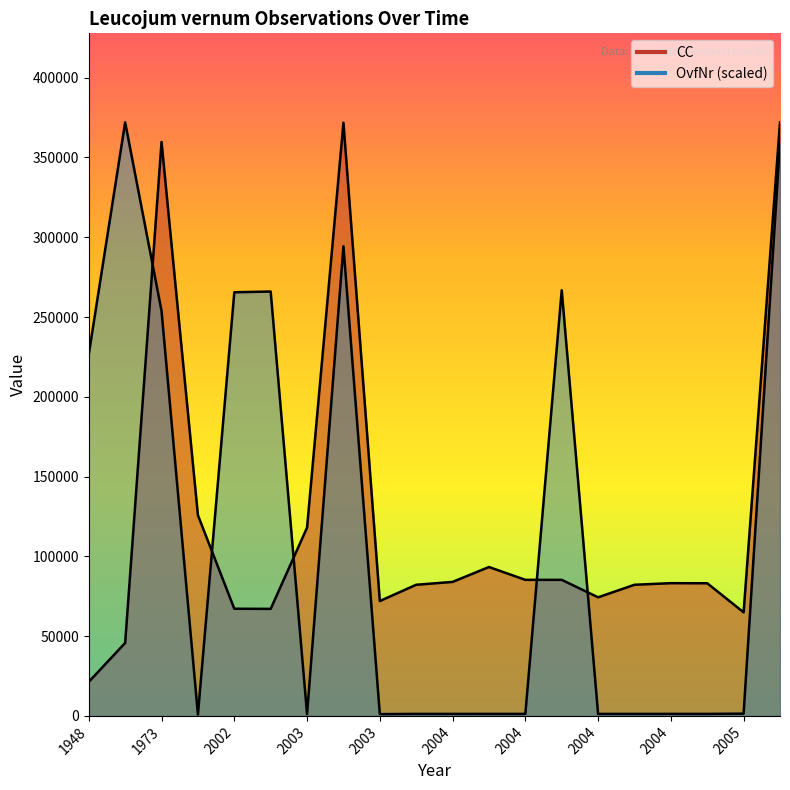

Is it true that OvfNr equals 870.0 at 1999?

True